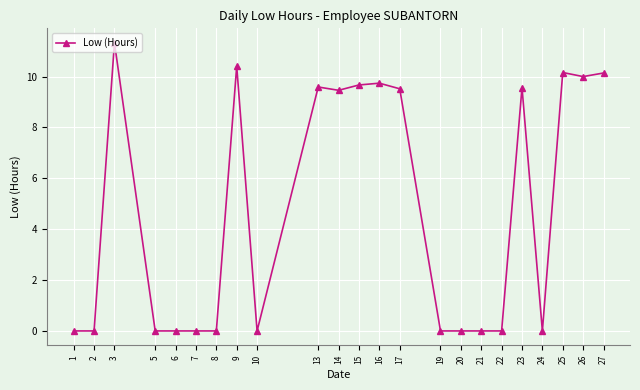

What is the value of the 11th point from the left?

9.5